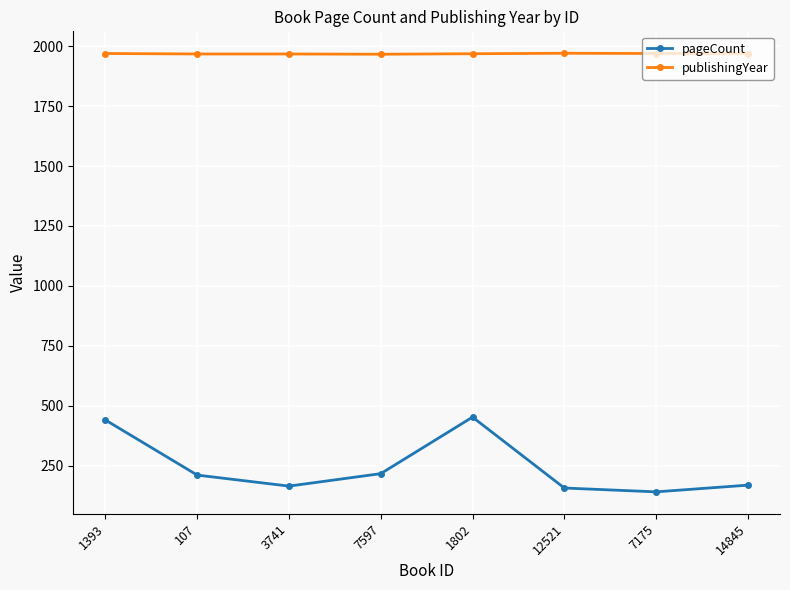

What is the difference between the publishingYear values at 3741 and 12521?

3